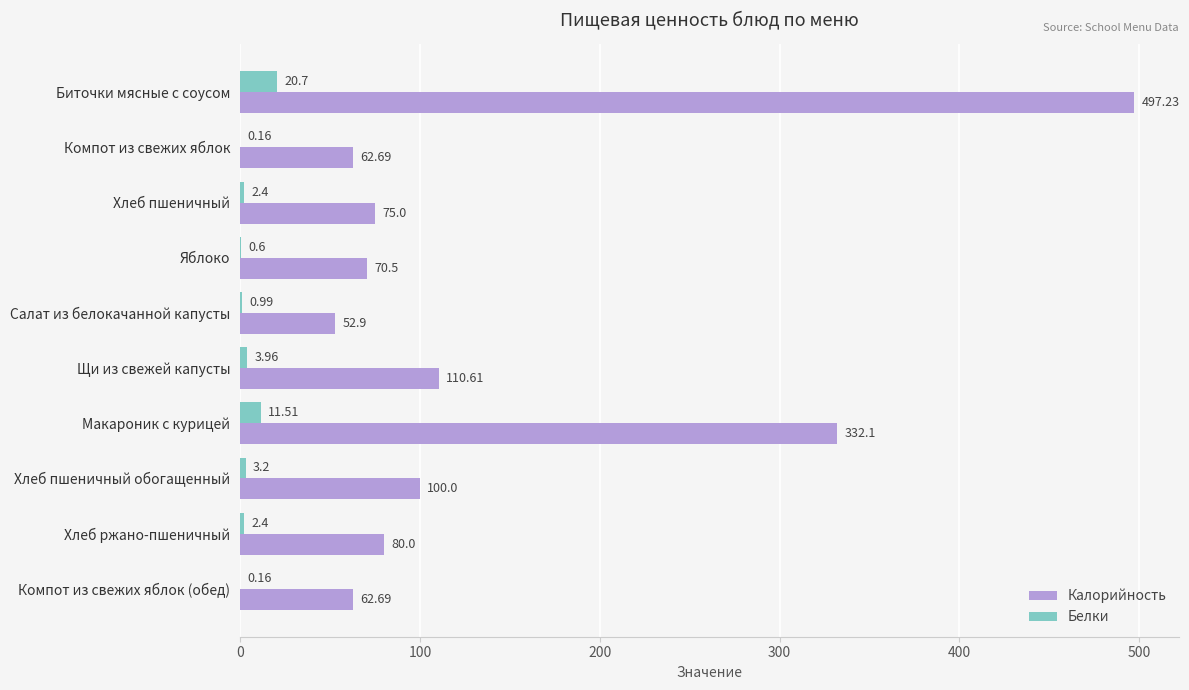

At which label does Белки reach its peak?

Биточки мясные с соусом